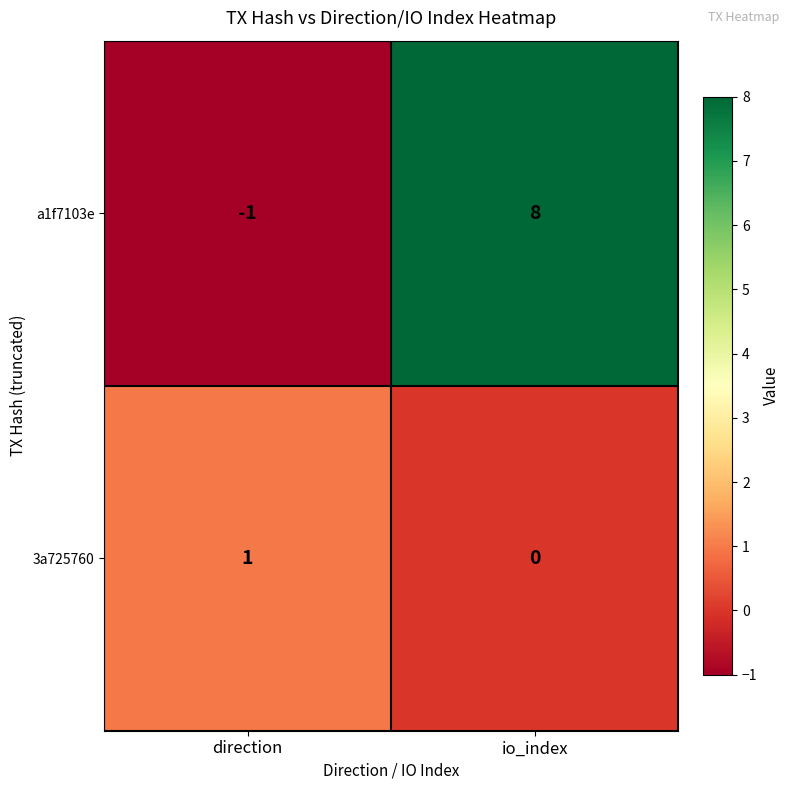

At which category does the chart reach its peak across all series?

io_index